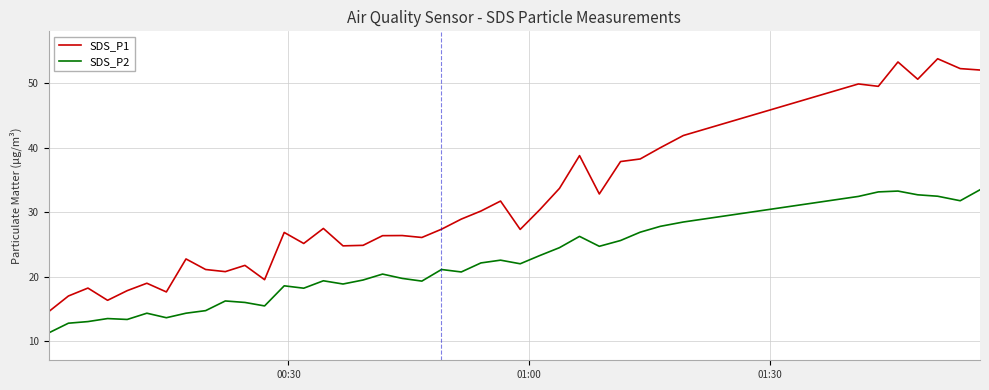

What is the highest value of the SDS_P2 series?

33.5